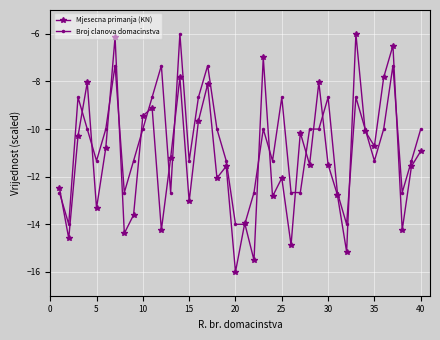

Which series has the largest range (max minus min)?

Mjesecna primanja (KN)